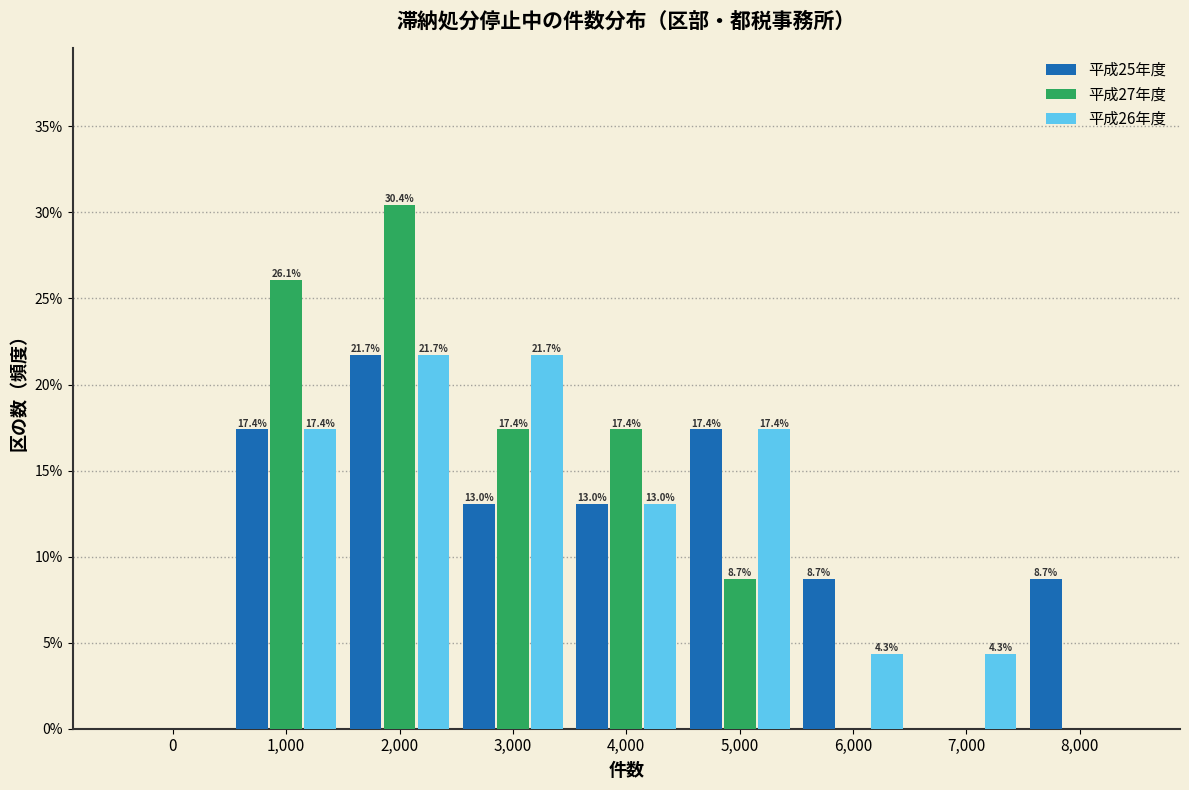

Reading right to left, extract all data points from this chart.

平成25年度: 8,000=8.7	7,000=0.0	6,000=8.7	5,000=17.4	4,000=13.0	3,000=13.0	2,000=21.7	1,000=17.4	0=0.0
平成27年度: 8,000=0.0	7,000=0.0	6,000=0.0	5,000=8.7	4,000=17.4	3,000=17.4	2,000=30.4	1,000=26.1	0=0.0
平成26年度: 8,000=0.0	7,000=4.3	6,000=4.3	5,000=17.4	4,000=13.0	3,000=21.7	2,000=21.7	1,000=17.4	0=0.0